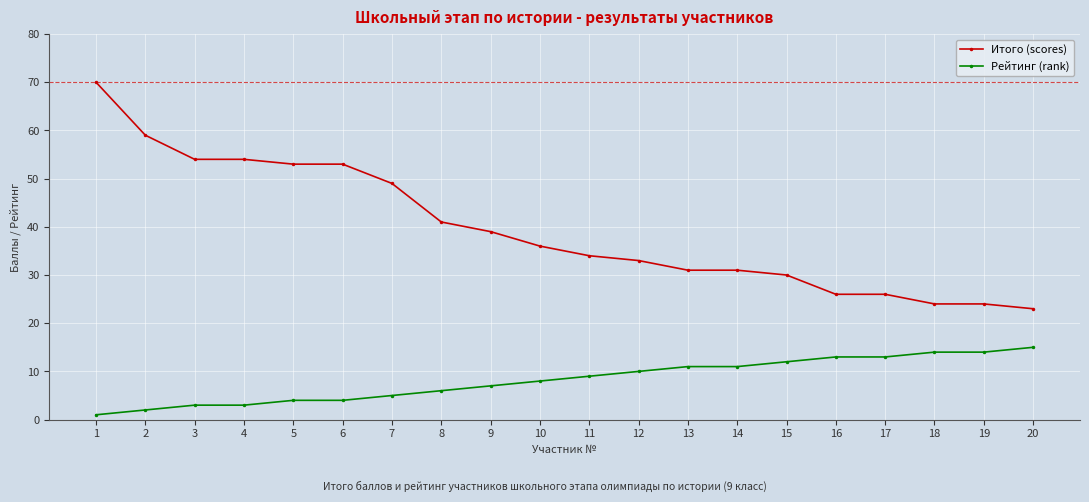

How many categories are shown in the chart?

20